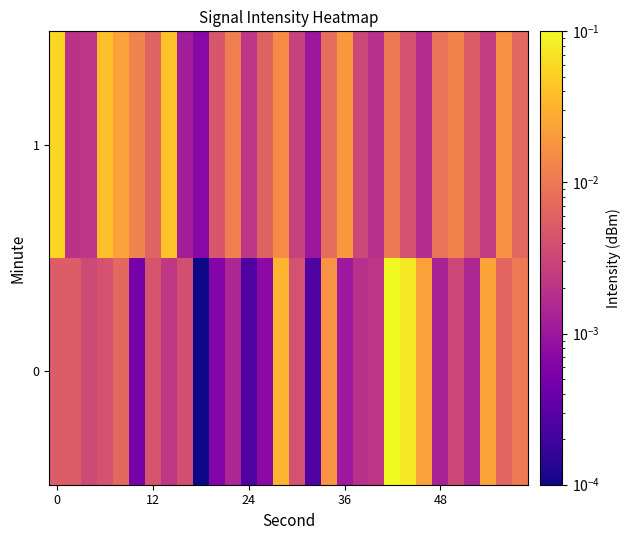

Reading left to right, transcribe all the data shown in this chart.

0: 0.0	0.0	0.0	0.0	0.0	0.0	0.0	0.0	0.0	0.0	0.0	0.0	0.0	0.0	0.0	0.0	0.0	0.0	0.0	0.0	0.0	0.1	0.1	0.0	0.0	0.0	0.0	0.0	0.0	0.0
1: 0.1	0.0	0.0	0.0	0.0	0.0	0.0	0.0	0.0	0.0	0.0	0.0	0.0	0.0	0.0	0.0	0.0	0.0	0.0	0.0	0.0	0.0	0.0	0.0	0.0	0.0	0.0	0.0	0.0	0.0